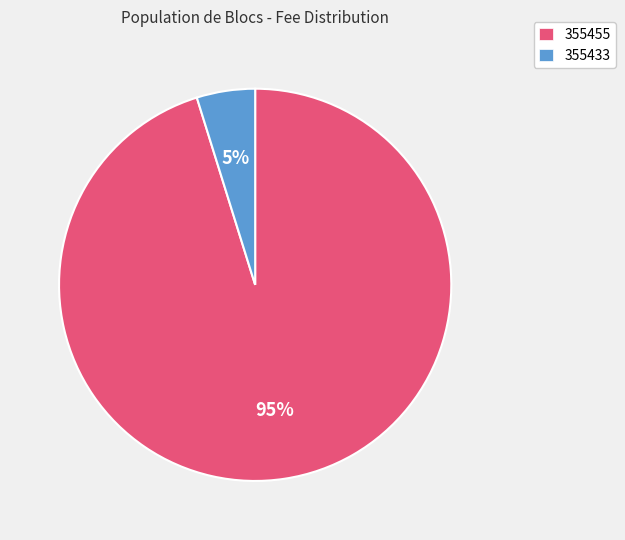

Is there any slice that represents more than half of the pie?

Yes